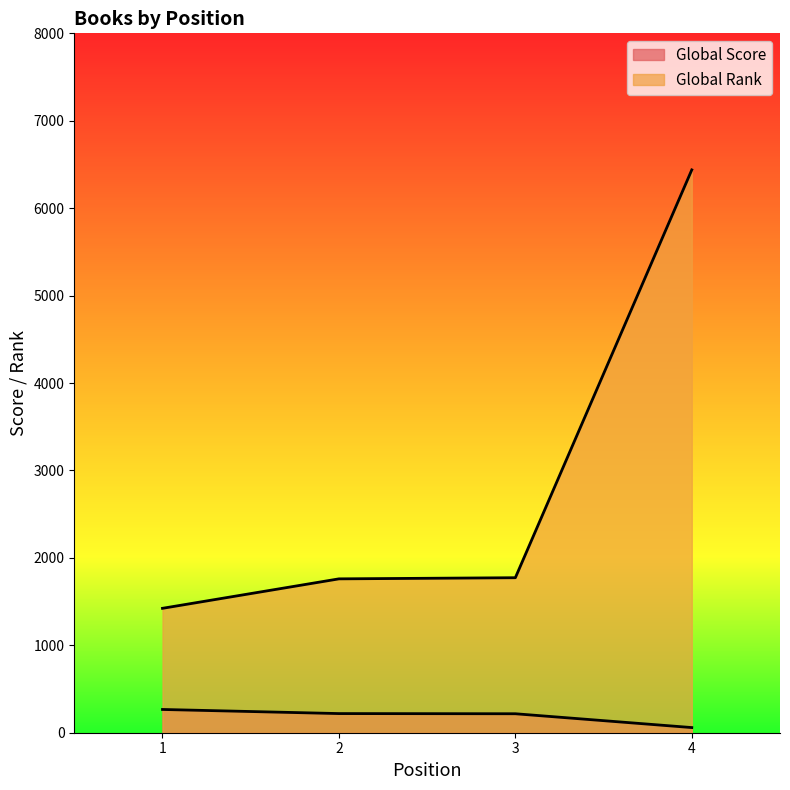

Reading left to right, extract all data points from this chart.

Global Score: 266	219	217	59
Global Rank: 1423	1760	1773	6438